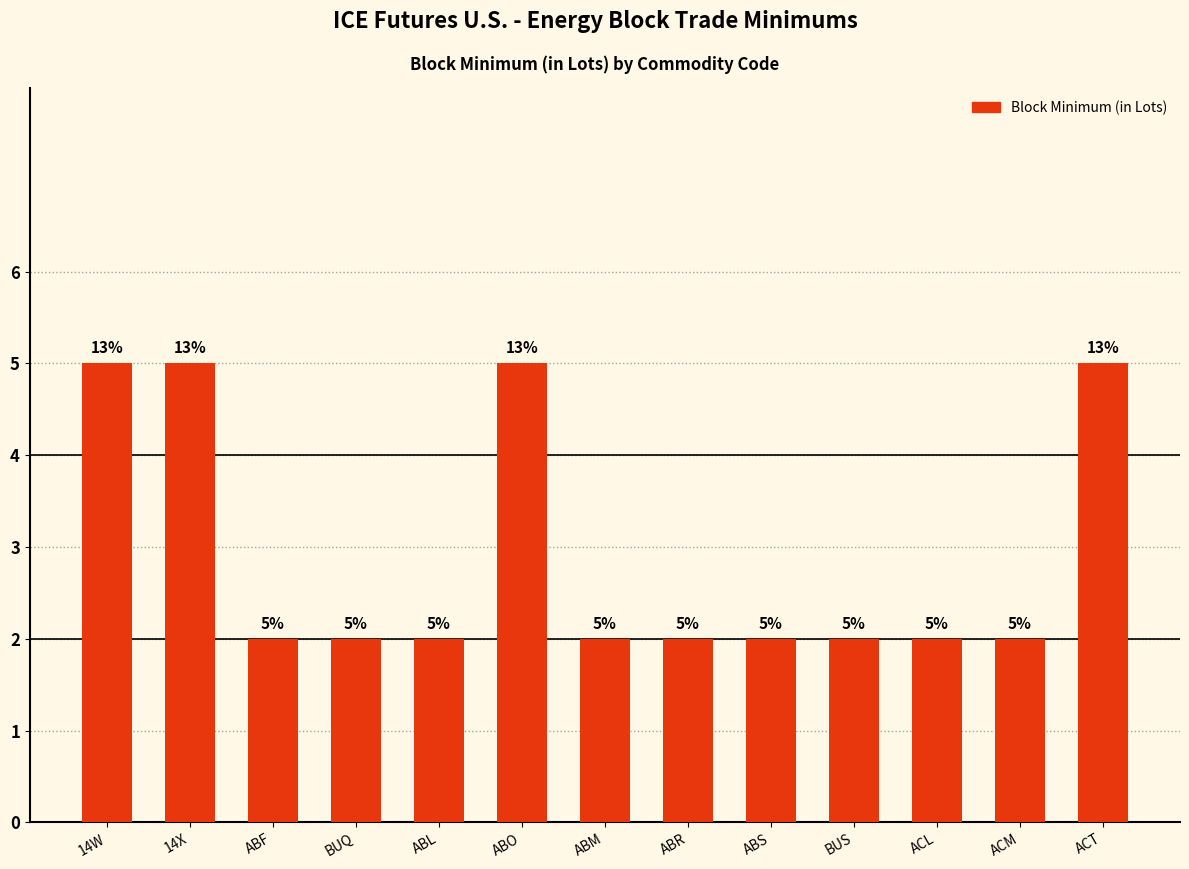

Does the chart contain any negative values?

No